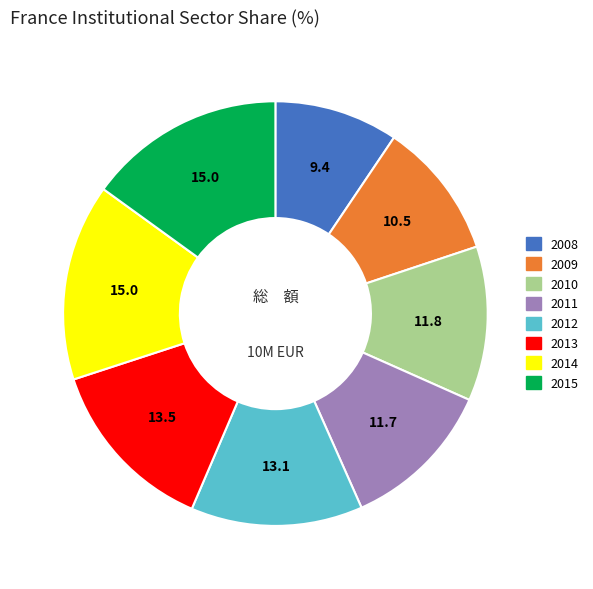

Do 2012 and 2011 together represent more than half of the pie?

No